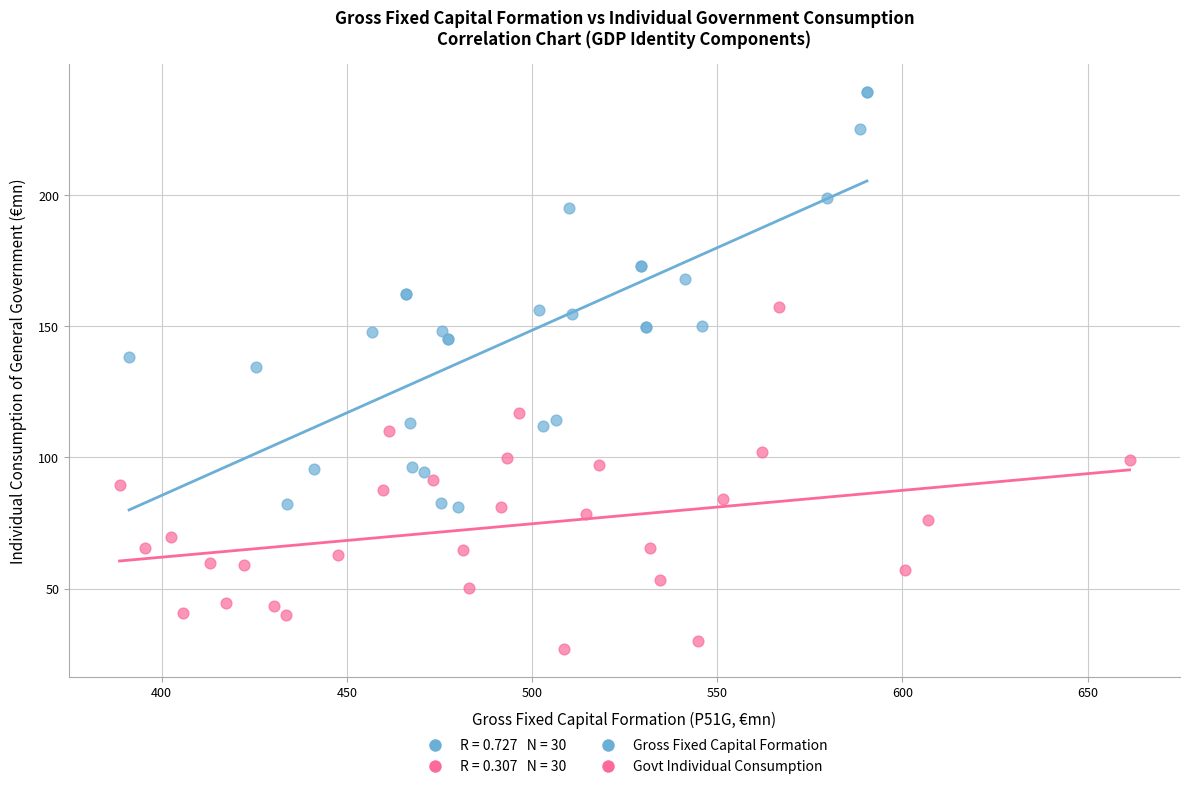

Which series has the largest Y range (max minus min)?

Gross Fixed Capital Formation